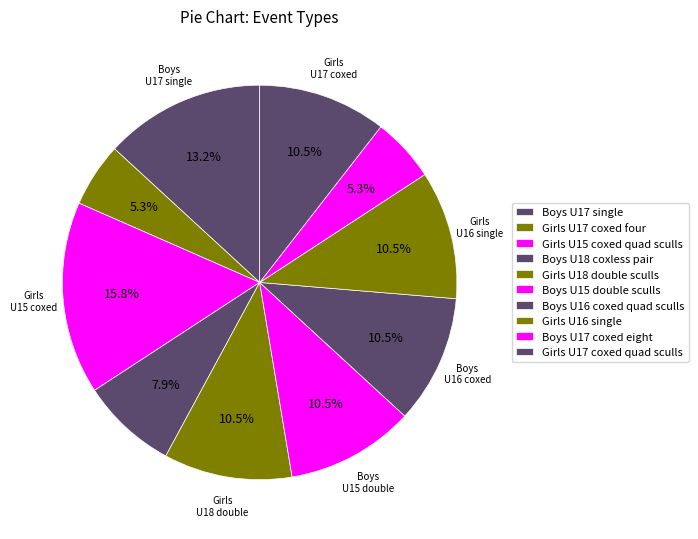

Is it true that Boys U18 coxless pair is 14% of the pie?

False